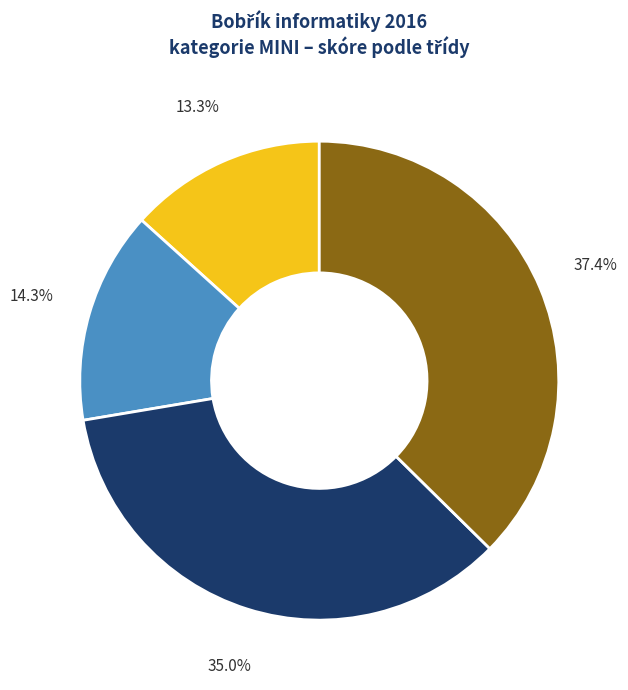

Is there any slice that represents more than half of the pie?

No